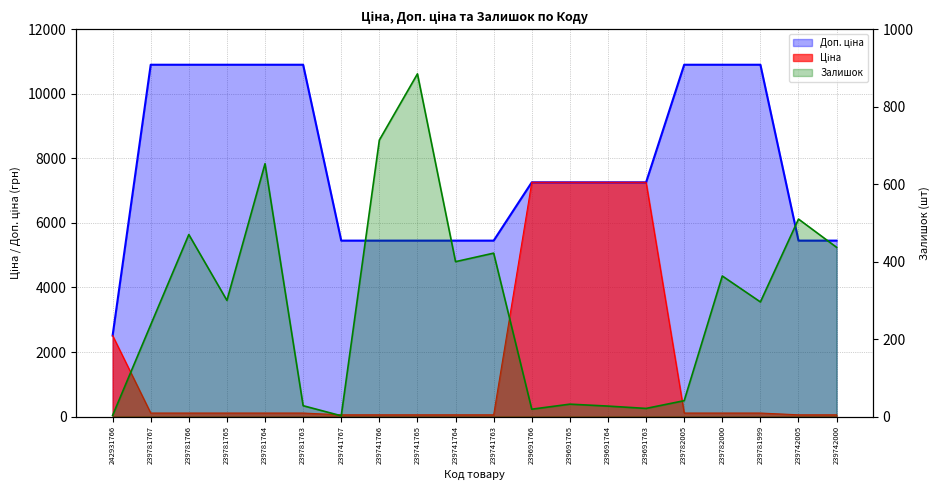

What position from the right is 239741763?

10